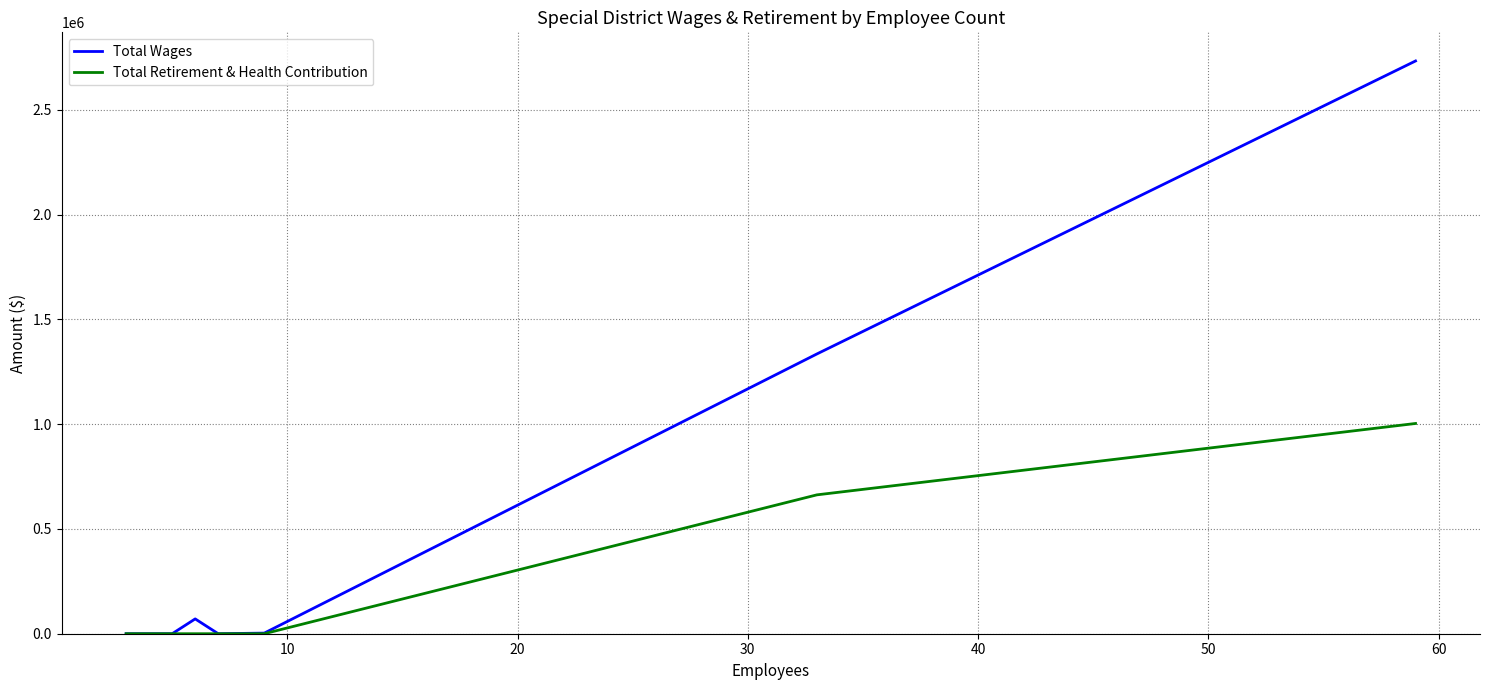

List the series in order of their peak value, lowest first.

Total Retirement & Health Contribution, Total Wages